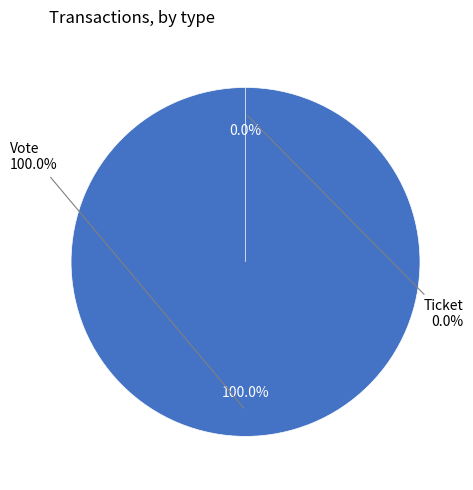

What percentage is the Vote slice, to the nearest percent?

100%